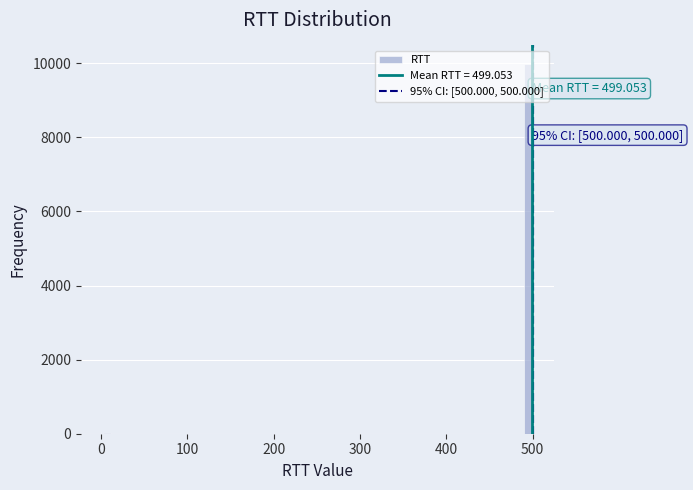

Around what value on the x-axis is the tallest bar? Give the approximate position of its centre, as read against the axis.

500